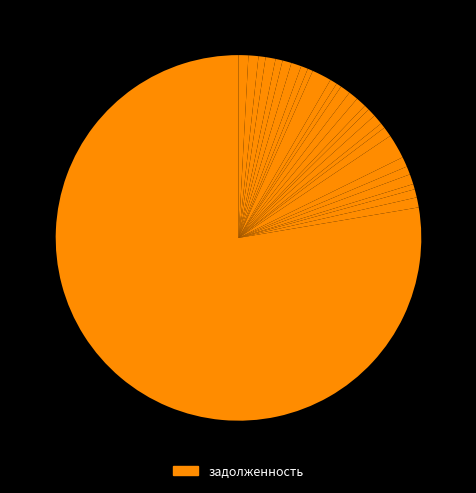

How many segments does this pie chart have?

28